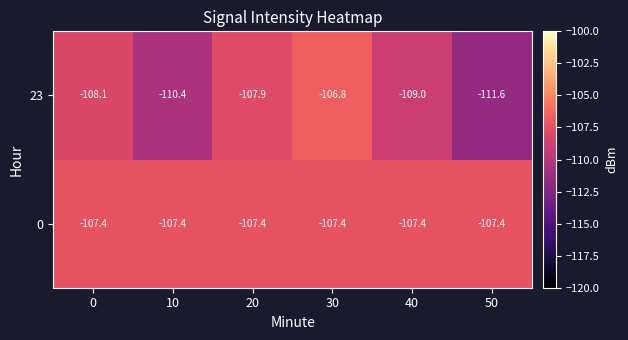

What is the minimum value shown in the chart?

-111.6